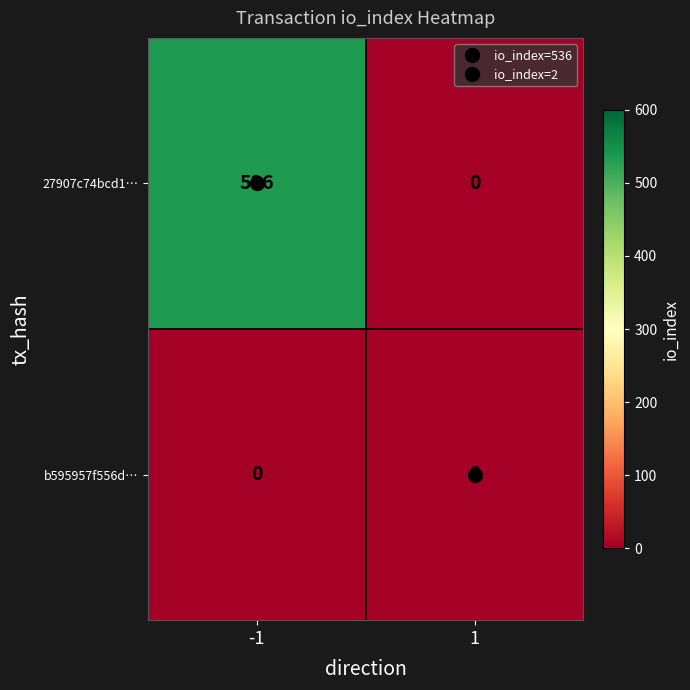

Rank the series at 1 from highest to lowest value.

b595957f556d…, 27907c74bcd1…